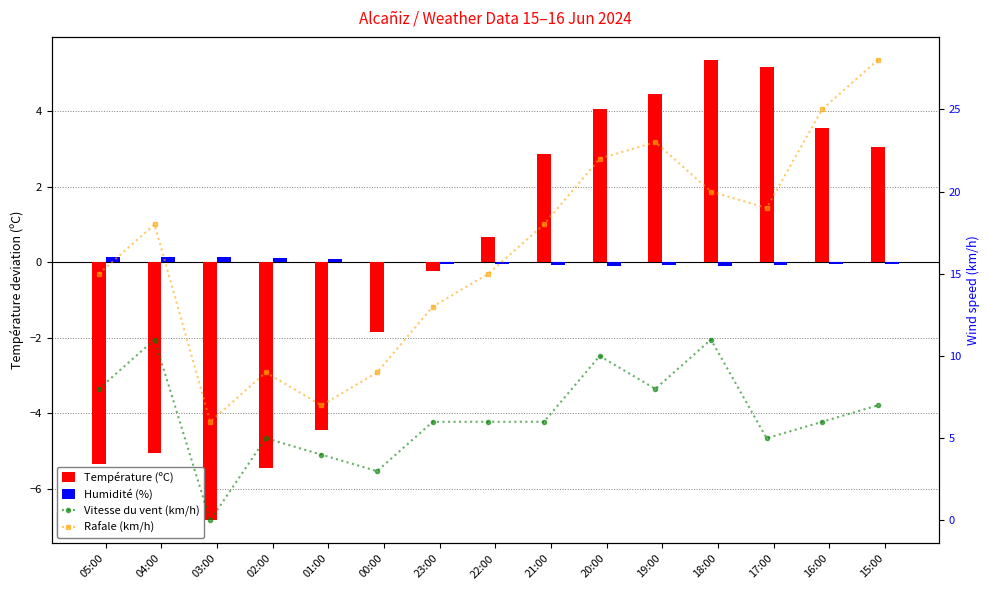

What is the value of the Rafale (km/h) bar at the 12th from the left?

20.0